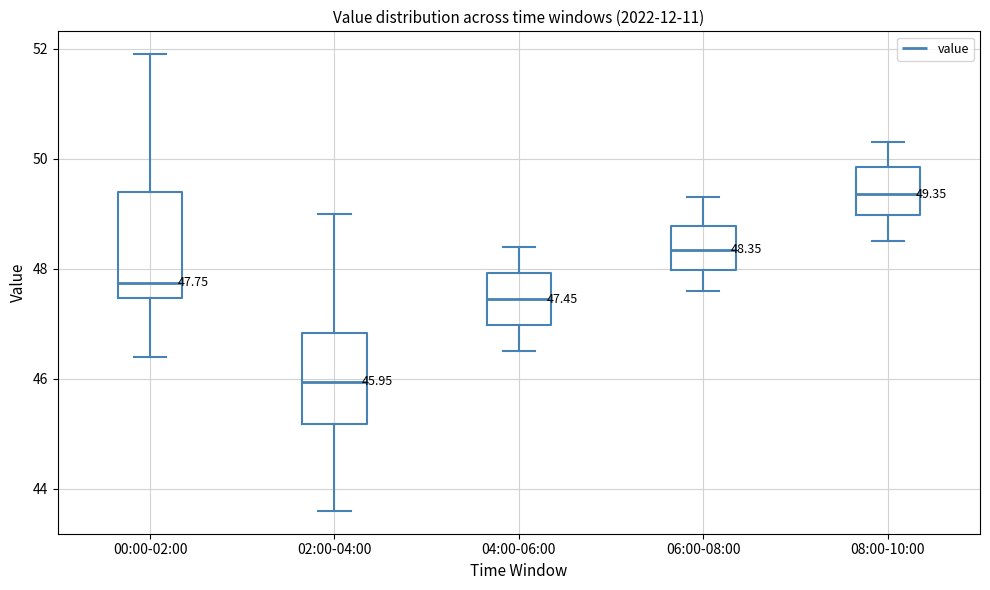

Comparing the boxes themselves (not the whiskers), which one is the tallest?

00:00-02:00